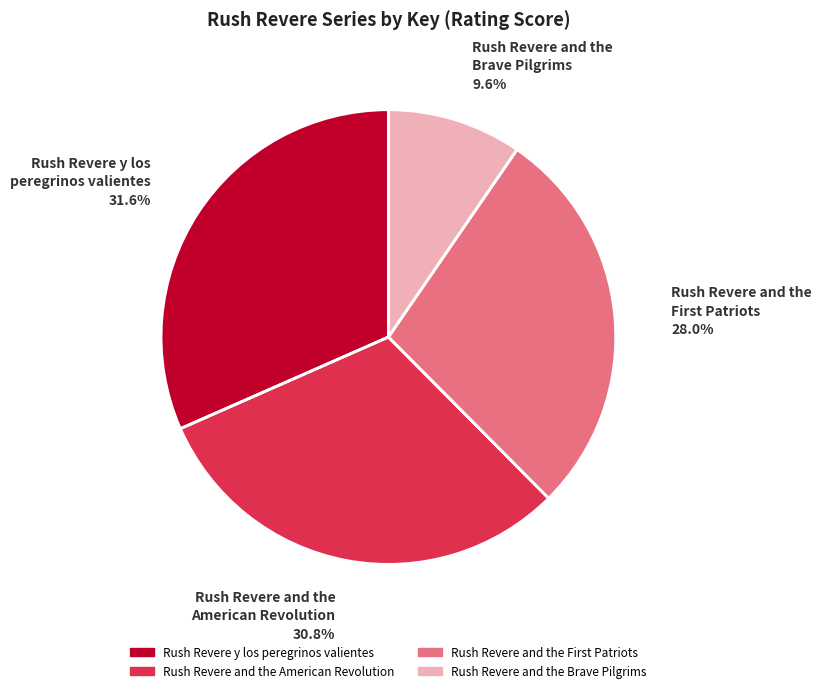

Which category has the smallest portion of the pie?

Rush Revere and the Brave Pilgrims